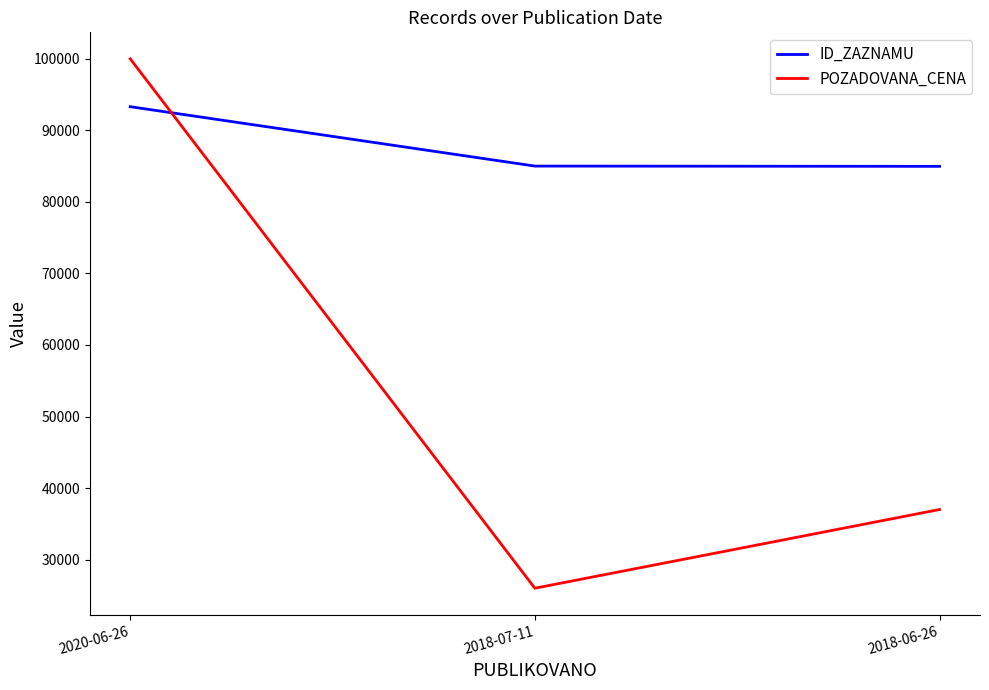

What is the difference between the highest and lowest values at 2018-06-26?

47967